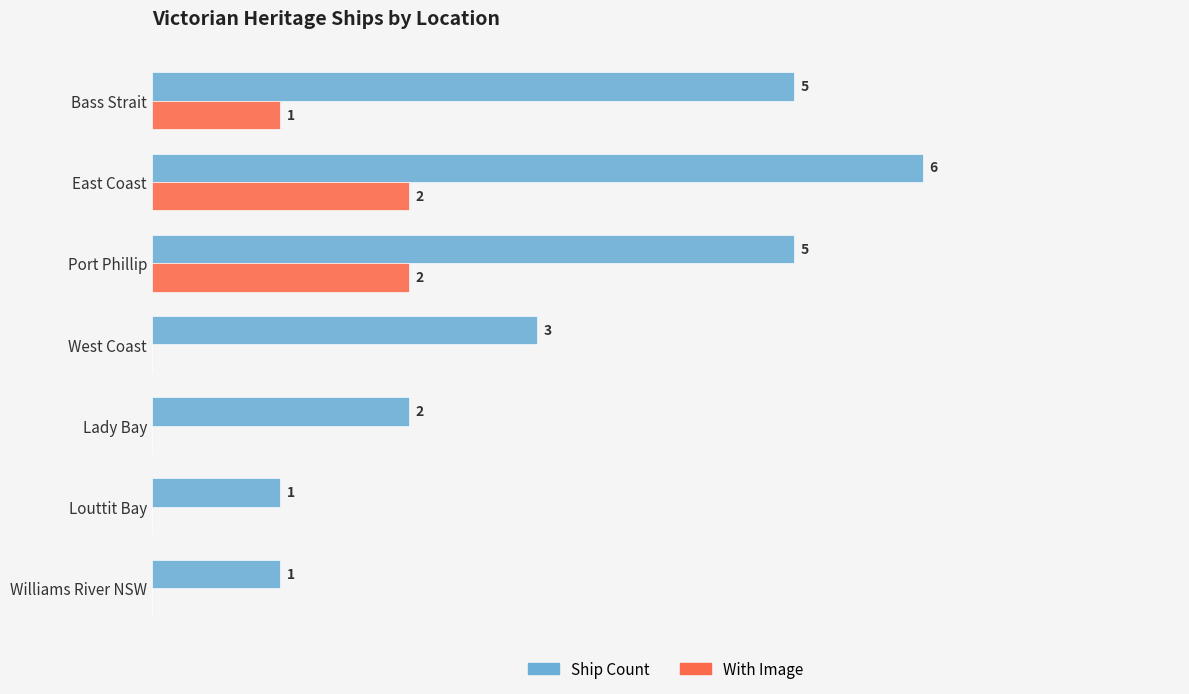

Where is With Image nearest to the value 1?

Bass Strait